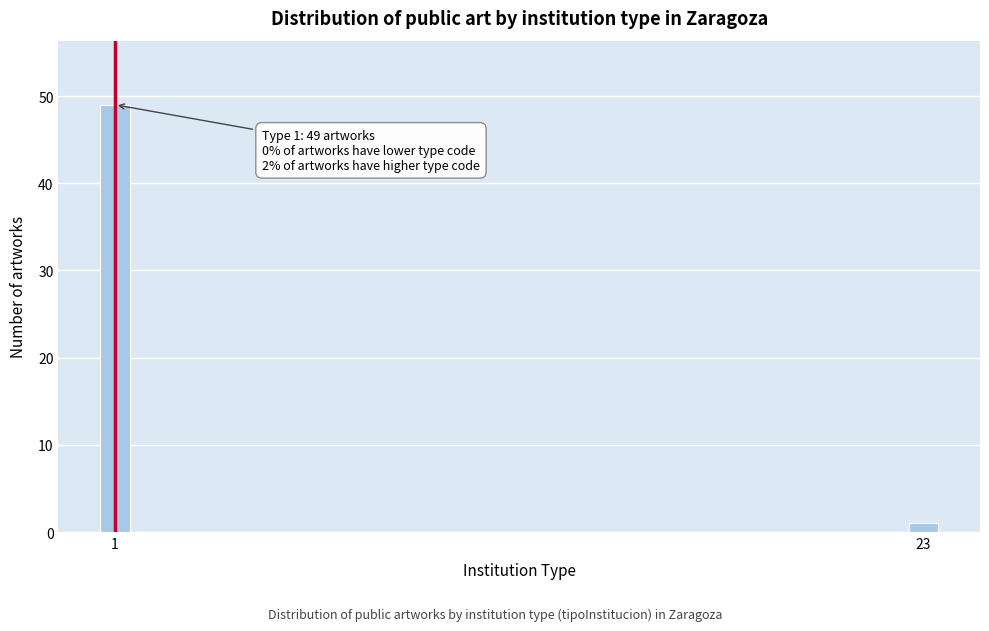

Reading right to left, transcribe all the data shown in this chart.

1	49